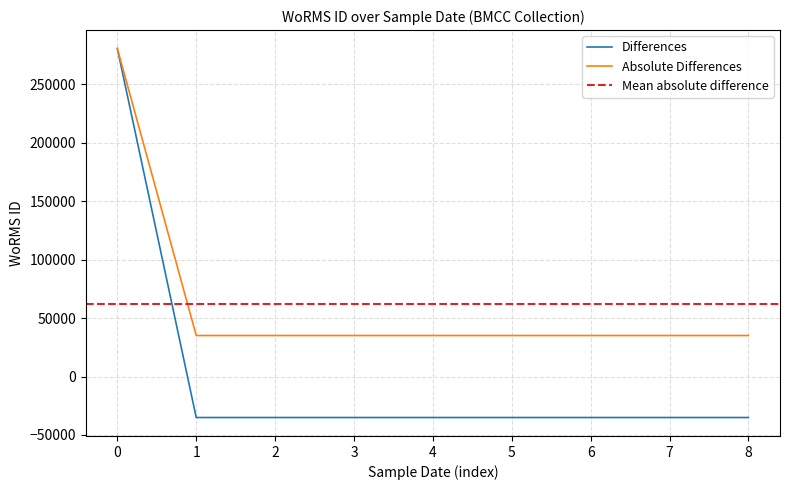

Is the value of Differences at 3 greater than the value of Absolute Differences at 5?

No